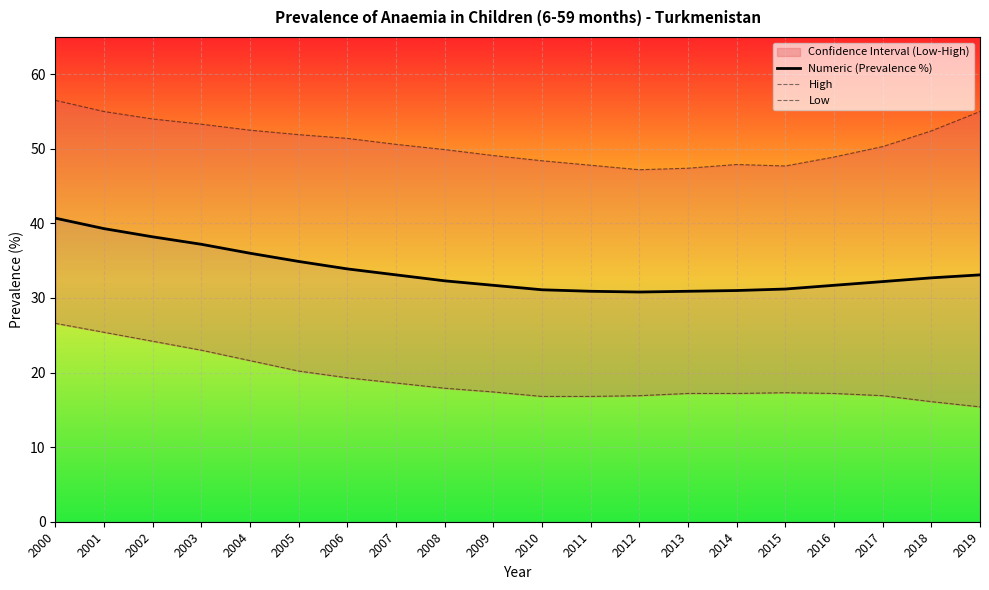

Reading right to left, extract all data points from this chart.

Numeric (Prevalence %): 33.1	32.7	32.2	31.7	31.2	31.0	30.9	30.8	30.9	31.1	31.7	32.3	33.1	33.9	34.9	36.0	37.2	38.2	39.3	40.7
High: 55.0	52.4	50.3	48.9	47.7	47.9	47.4	47.2	47.8	48.4	49.1	49.9	50.6	51.4	51.9	52.5	53.3	54.0	55.0	56.5
Low: 15.4	16.1	16.9	17.2	17.3	17.2	17.2	16.9	16.8	16.8	17.4	17.9	18.6	19.3	20.2	21.6	23.0	24.2	25.4	26.6